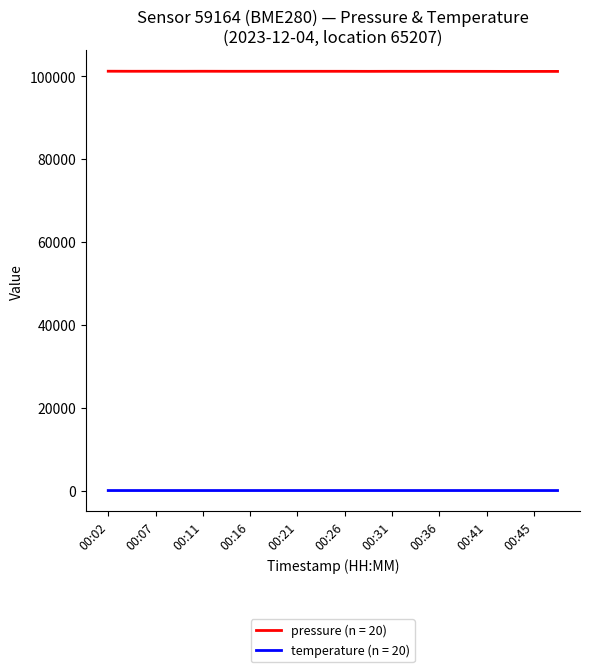

Which series has the largest total across all categories?

pressure (n = 20)